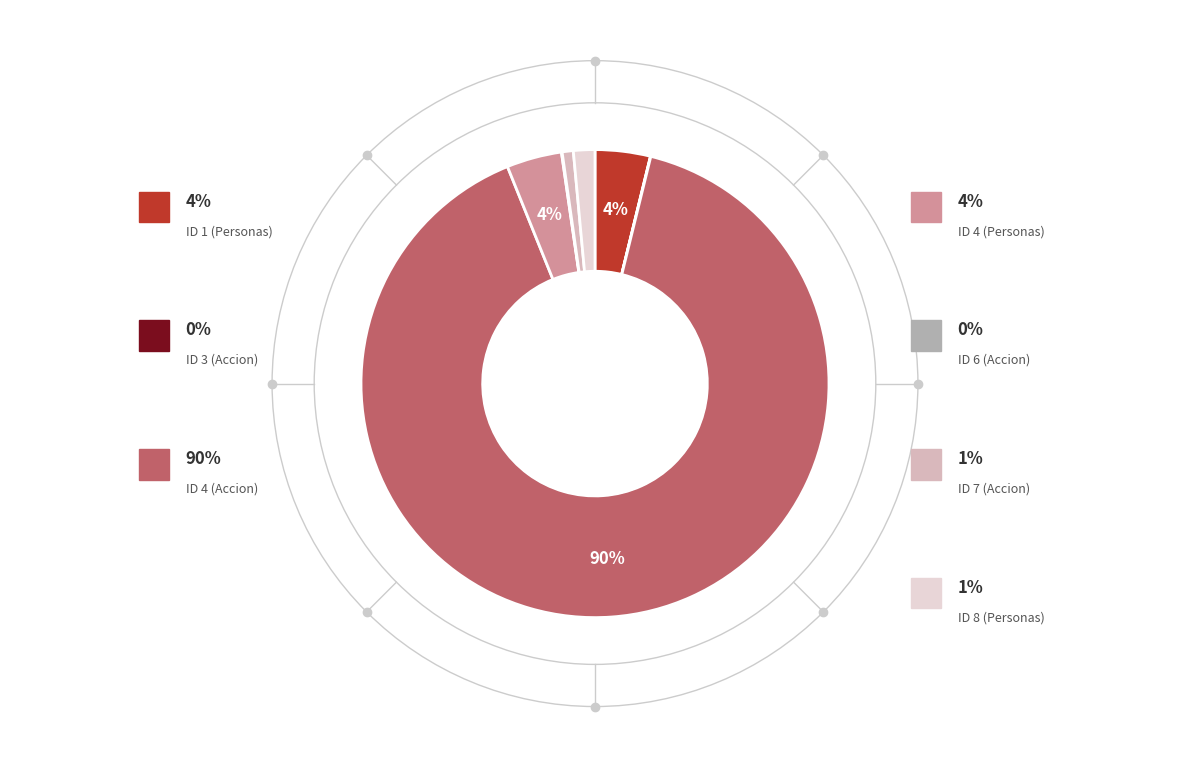

To the nearest percent, what is the difference between the largest and smallest slice percentages?

90%